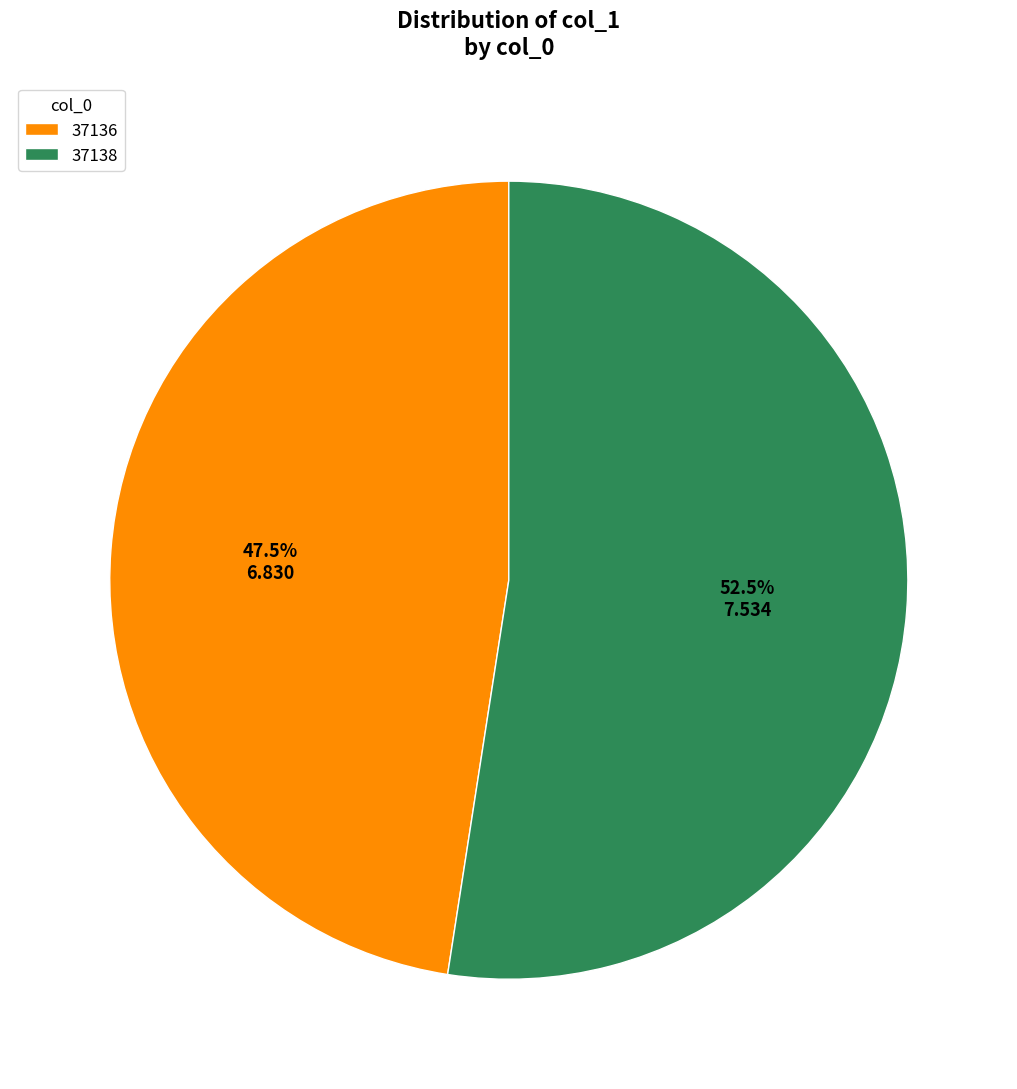

Which slice is the smallest?

37136